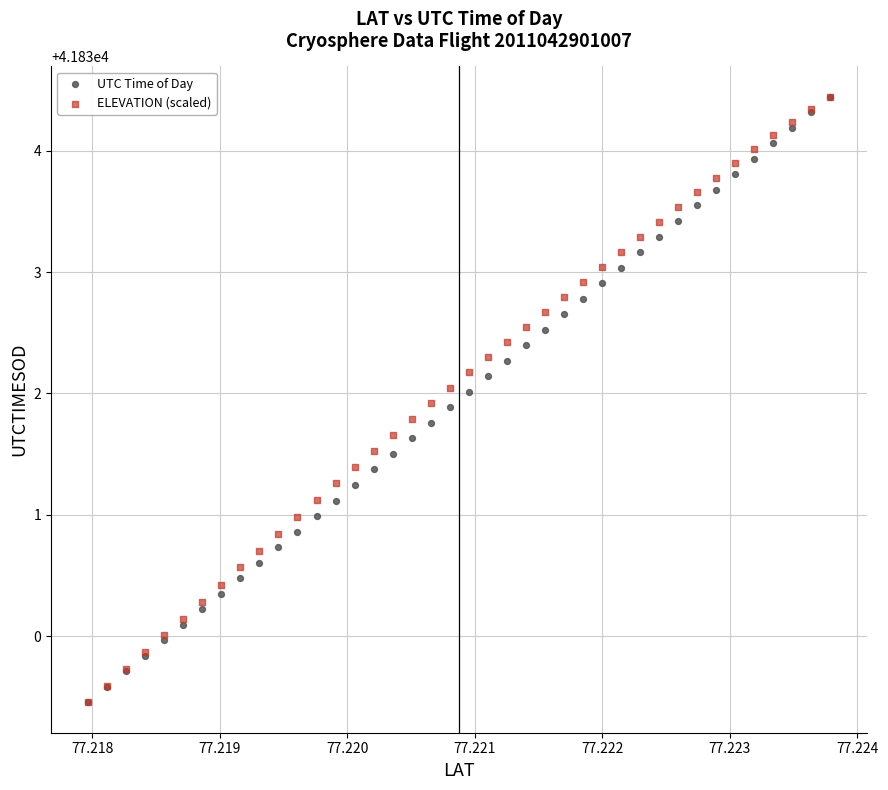

What are all the series names shown in the legend?

UTC Time of Day, ELEVATION (scaled)